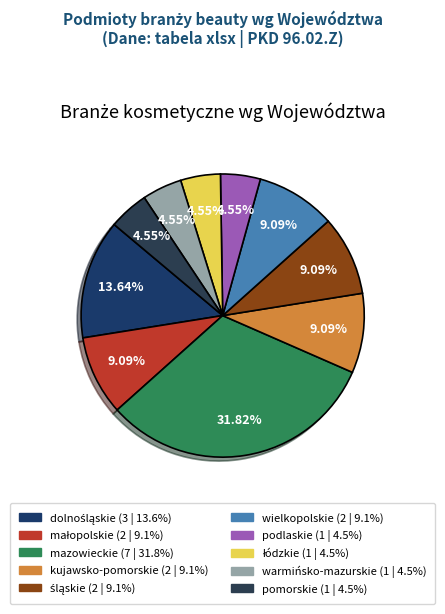

To the nearest percent, what is the average slice percentage?

10%